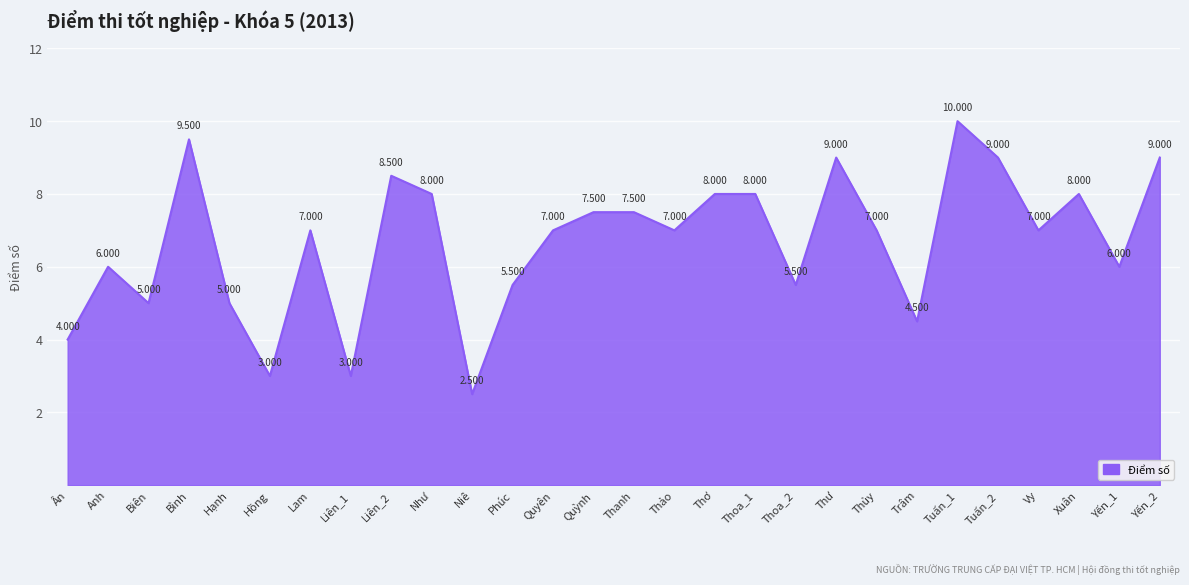

Where does the data first go above 7?

Bình